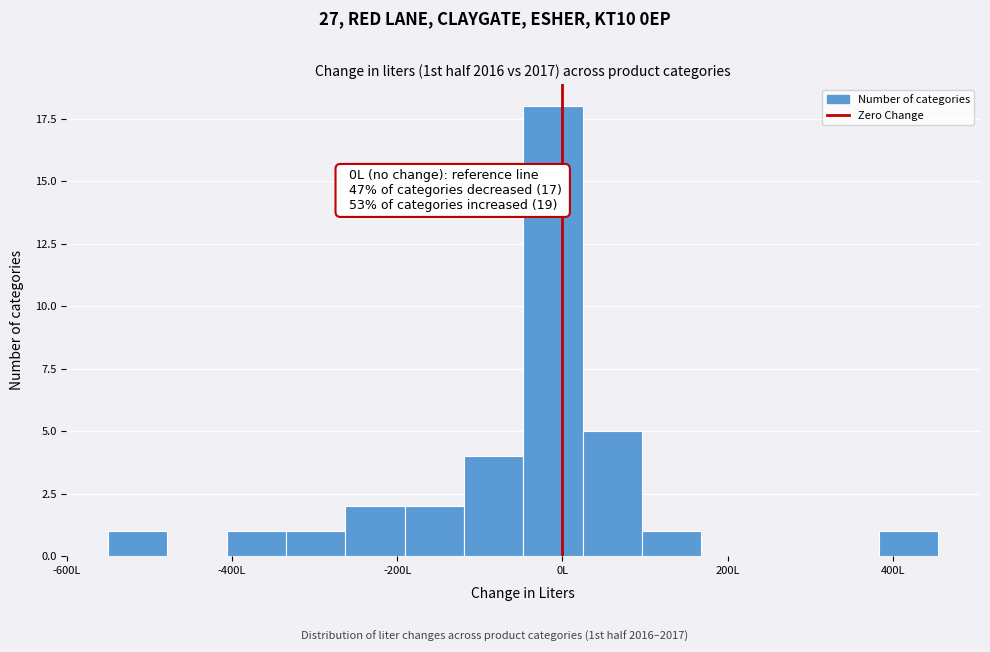

Read against the x-axis, roughly where is the centre of the tallest bar?

-20